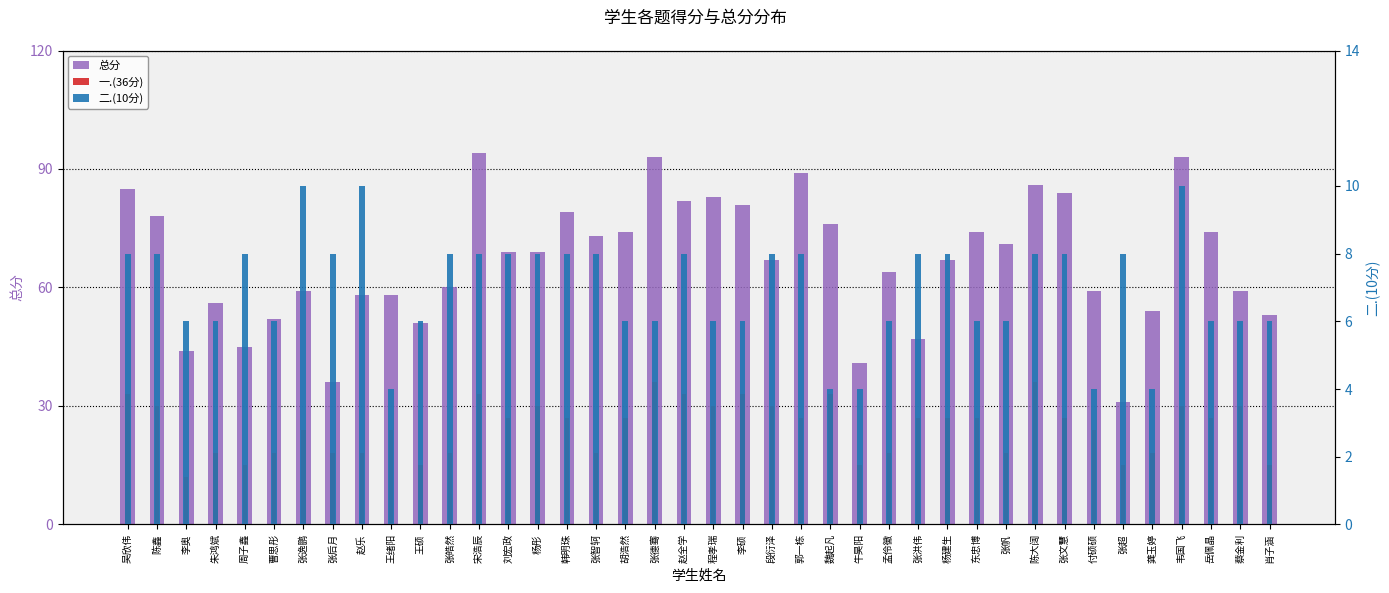

What position from the right is 宋浩辰?

28